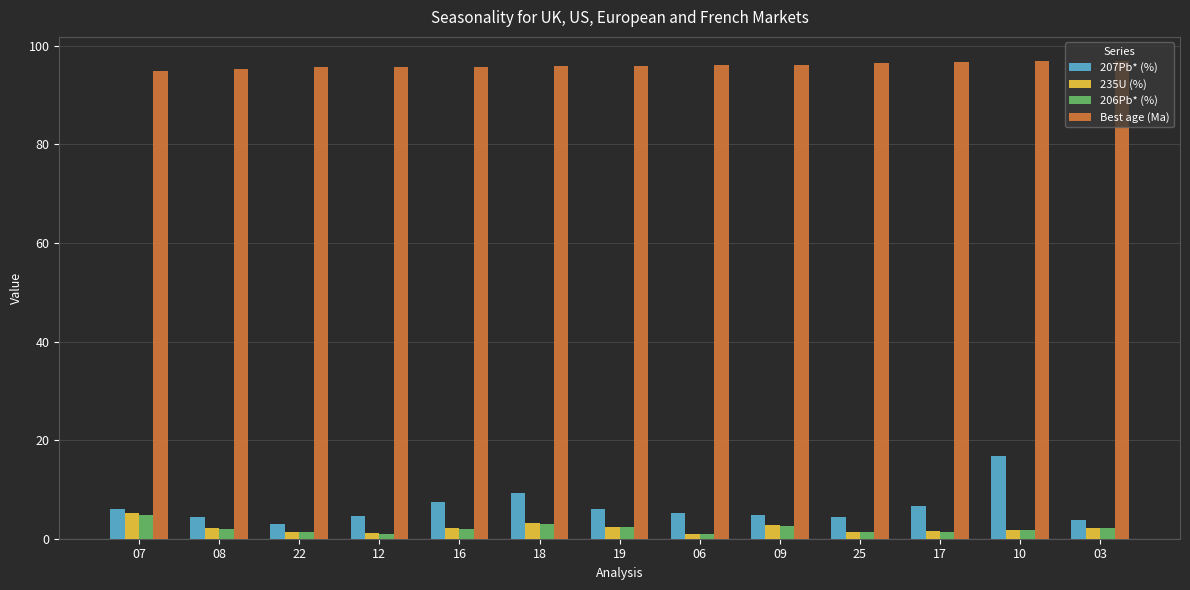

What is the approximate value of Best age (Ma) at 18?

95.8